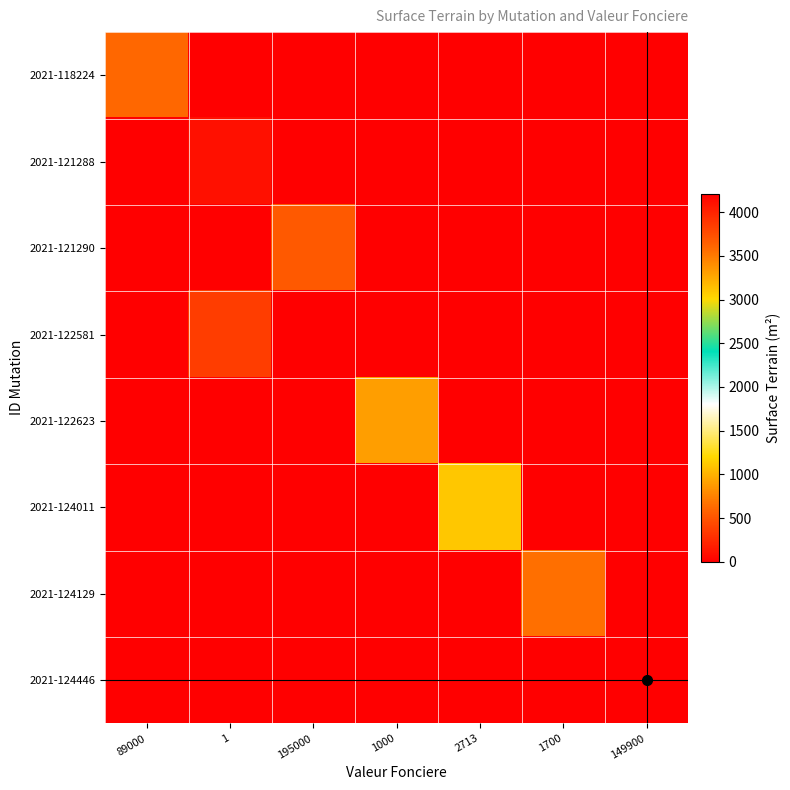

Reading left to right, extract all data points from this chart.

2021-118224: 89000=611	1=0	195000=0	1000=0	2713=0	1700=0	149900=0
2021-121288: 89000=0	1=102	195000=0	1000=0	2713=0	1700=0	149900=0
2021-121290: 89000=0	1=0	195000=530	1000=0	2713=0	1700=0	149900=0
2021-122581: 89000=0	1=368	195000=0	1000=0	2713=0	1700=0	149900=0
2021-122623: 89000=0	1=0	195000=0	1000=3310	2713=0	1700=0	149900=0
2021-124011: 89000=0	1=0	195000=0	1000=0	2713=1112	1700=0	149900=0
2021-124129: 89000=0	1=0	195000=0	1000=0	2713=0	1700=657	149900=0
2021-124446: 89000=0	1=0	195000=0	1000=0	2713=0	1700=0	149900=4210